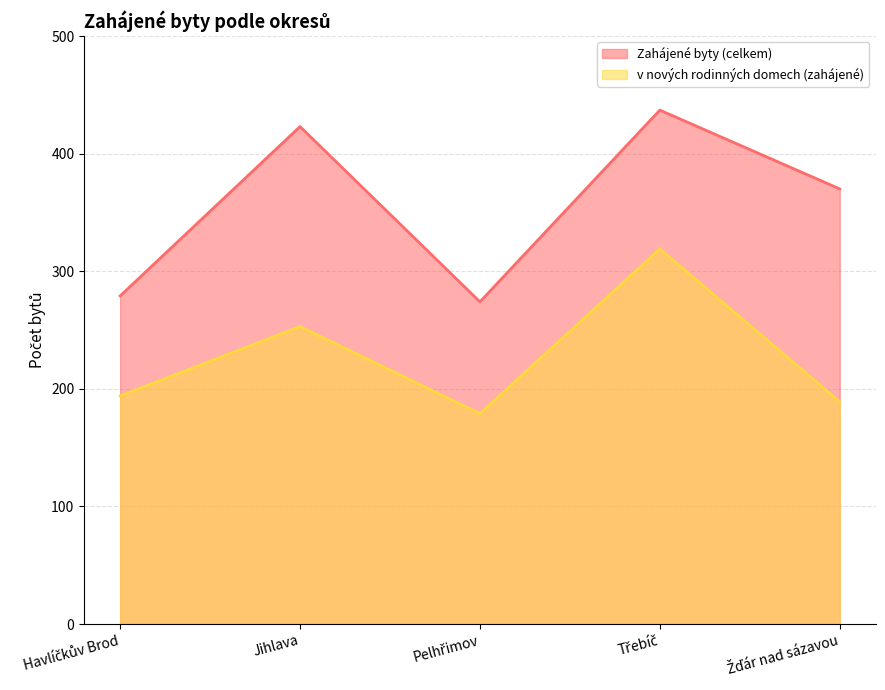

Rank the series by their average value, from lowest to highest.

v nových rodinných domech (zahájené), Zahájené byty (celkem)